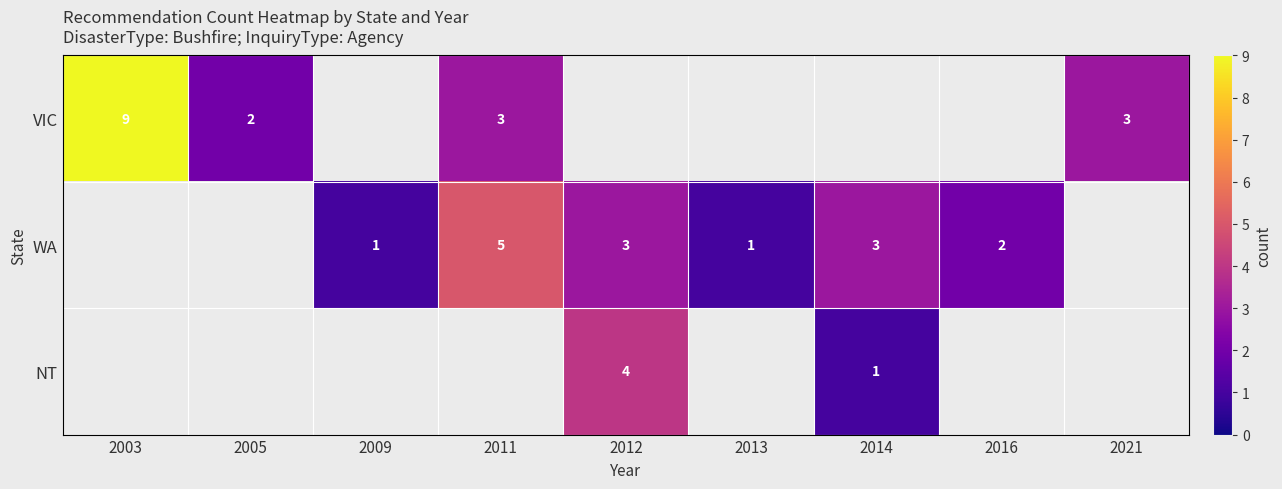

True or false: VIC has a value of 5 at 2011.

False